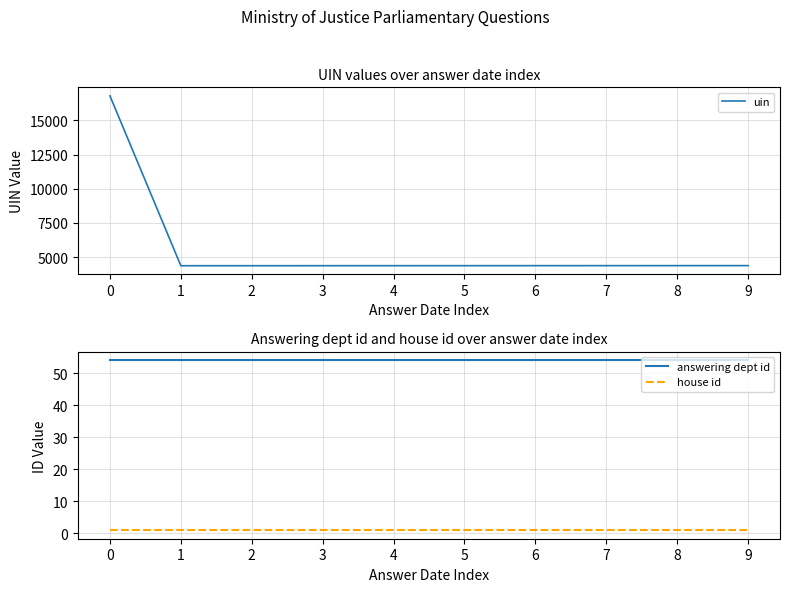

Which series has the largest total across all categories?

uin